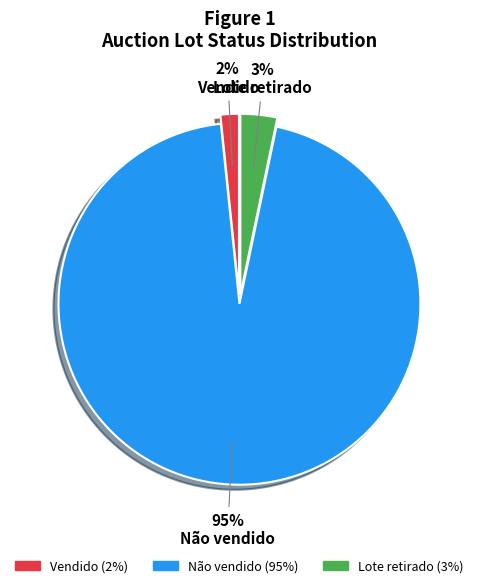

What is the smallest slice in the pie chart?

Vendido